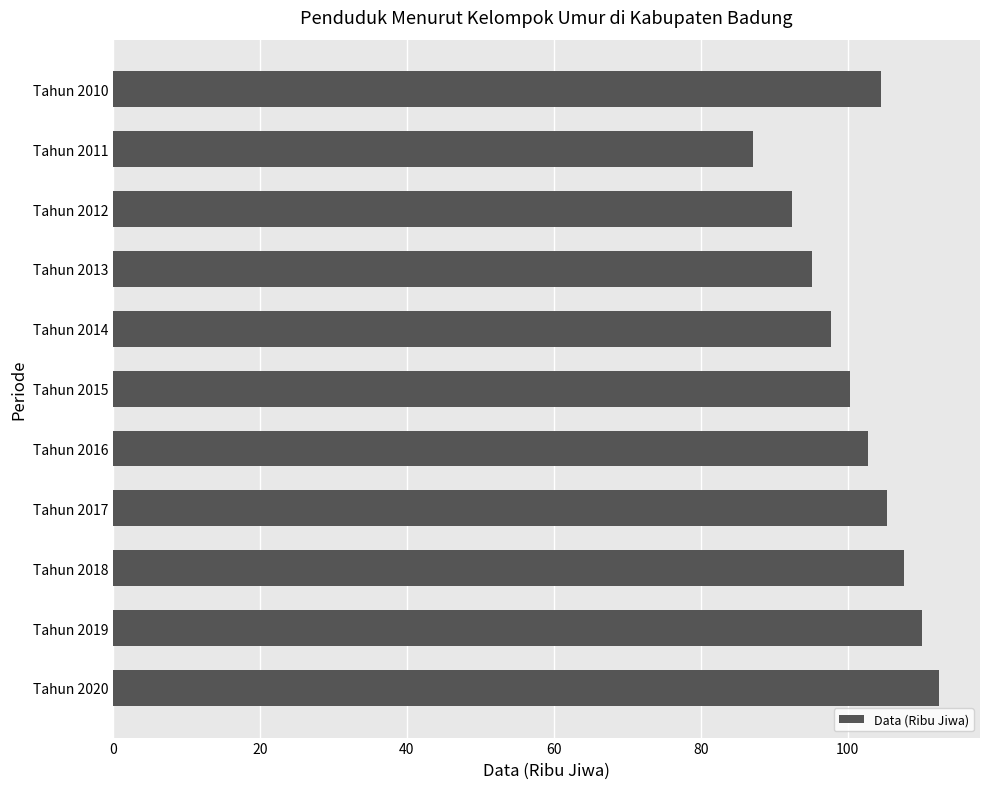

Read the value at Tahun 2013.

95.1